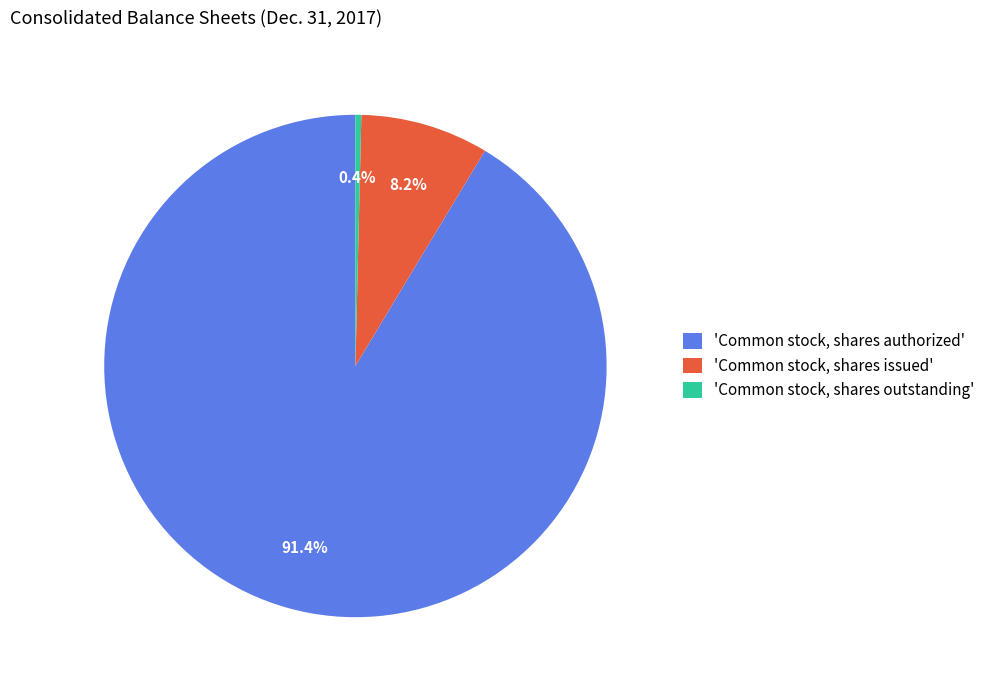

What is the largest slice in the pie chart?

'Common stock, shares authorized'